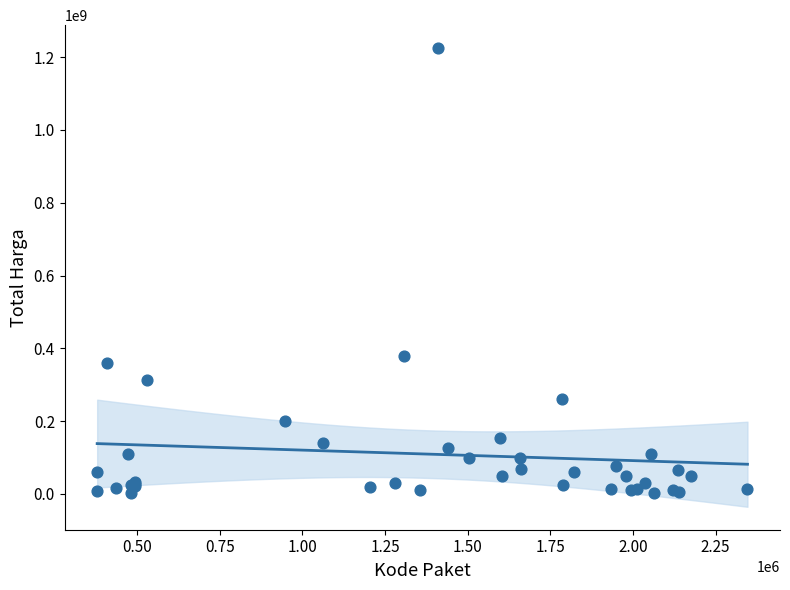

What Y value in the scatter plot is closest to 613538875?

379075000